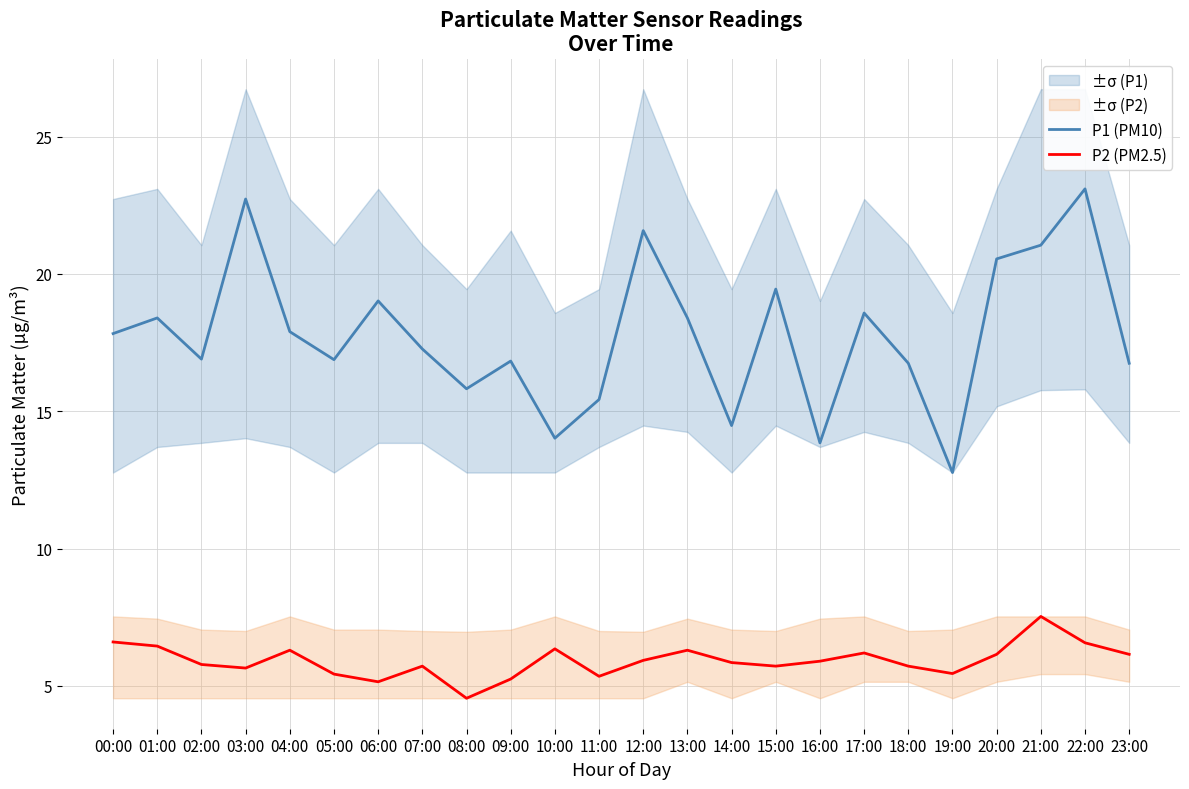

Which series changed the most between 08:00 and 16:00?

P1 (PM10)